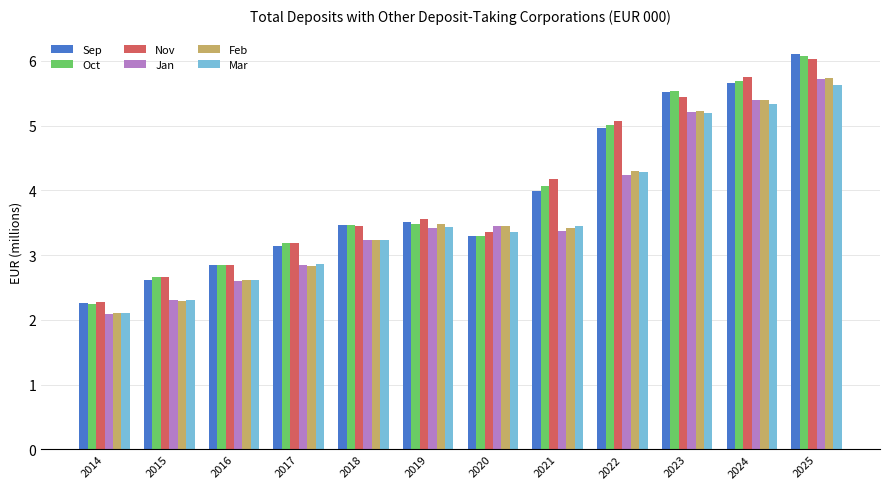

Is it true that Jan equals 5.4 at 2024?

True